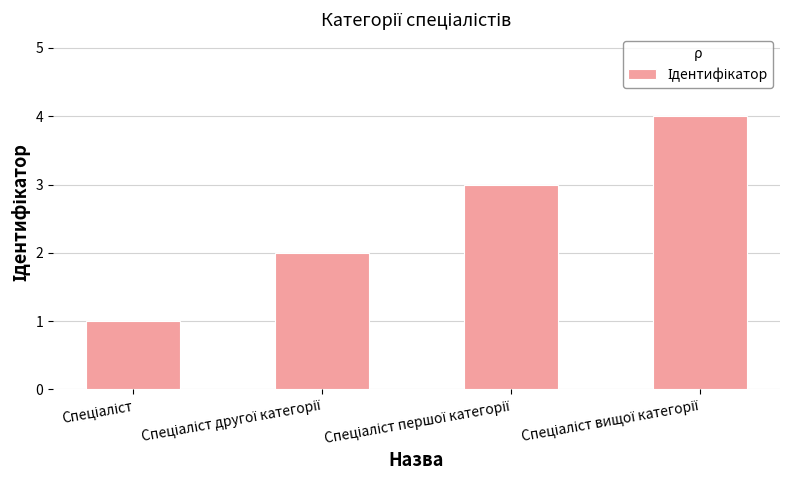

How many data points are less than 3?

2